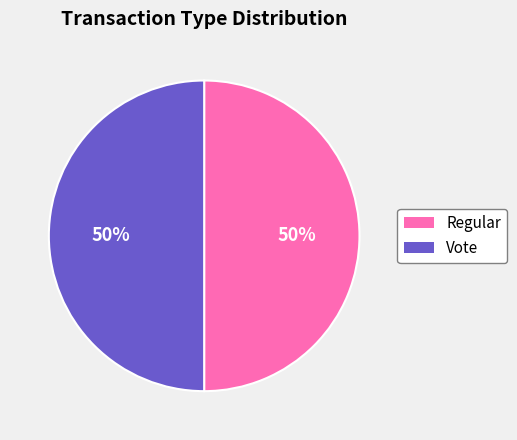

Is it true that Regular is 41% of the pie?

False